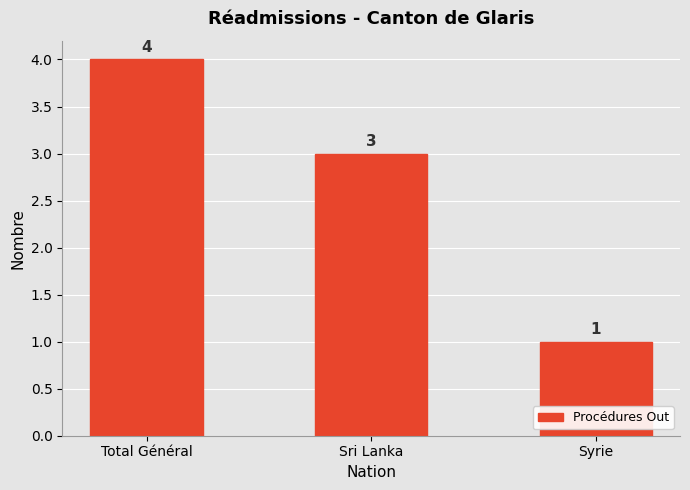

At which label does the data first exceed 3?

Total Général